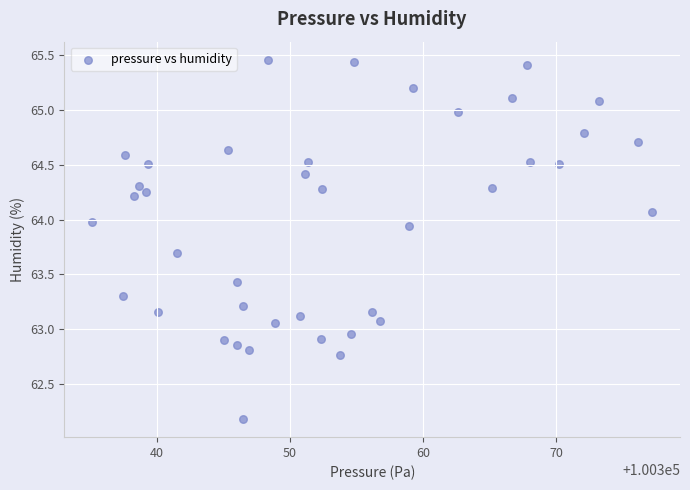

What is the range of Y values (max minus min)?

3.3